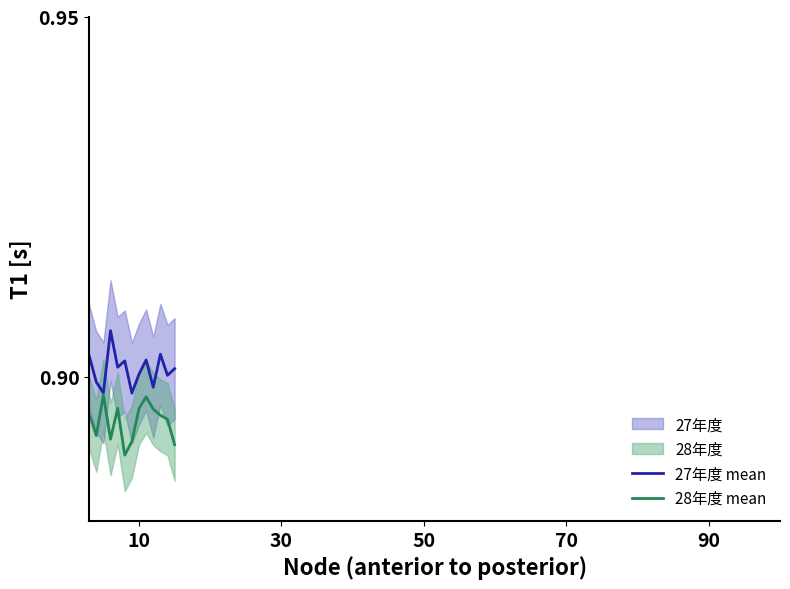

Rank the series by their average value, from lowest to highest.

28年度 mean, 27年度 mean